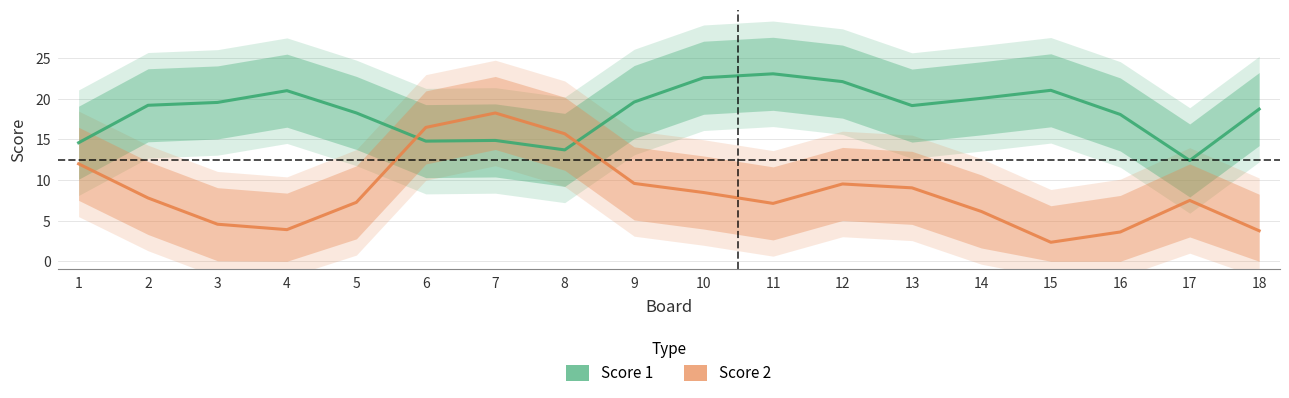

The value of Score 2 at 9 is 9.6. True or false?

True